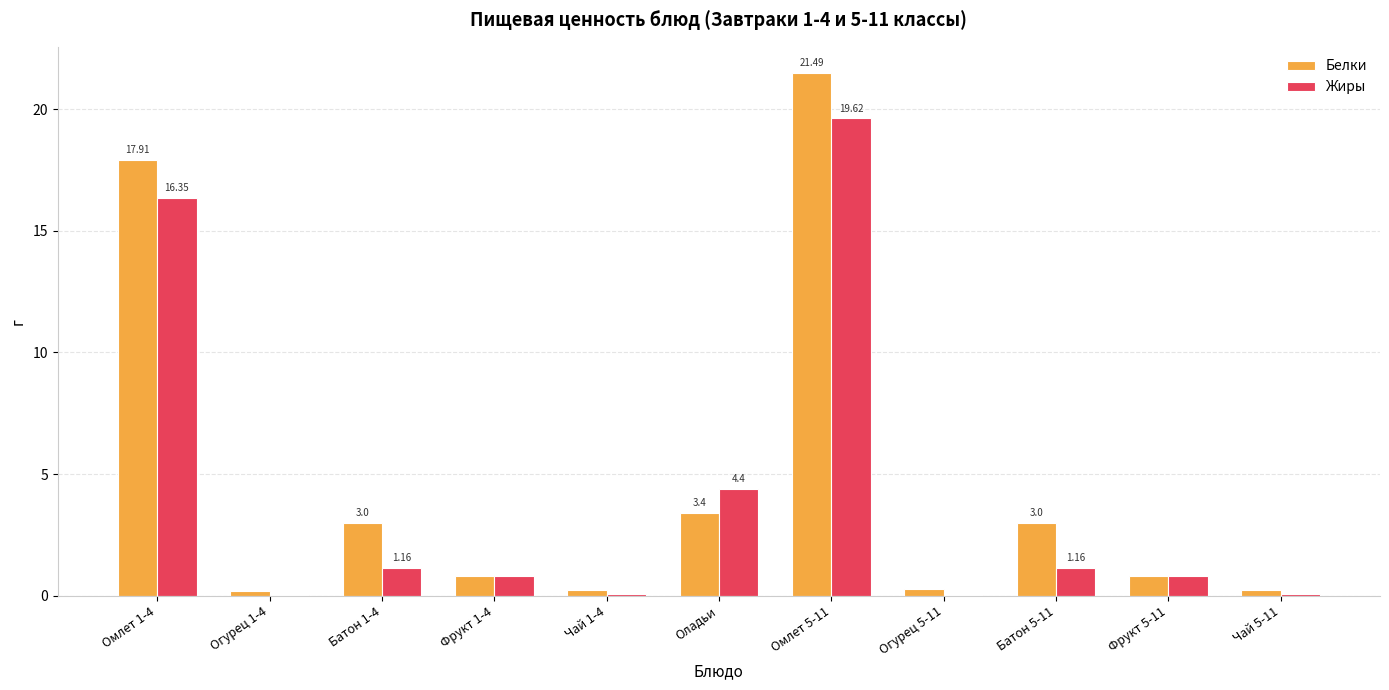

What is the sum of the Белки values at Омлет 1-4 and Фрукт 5-11?

18.7